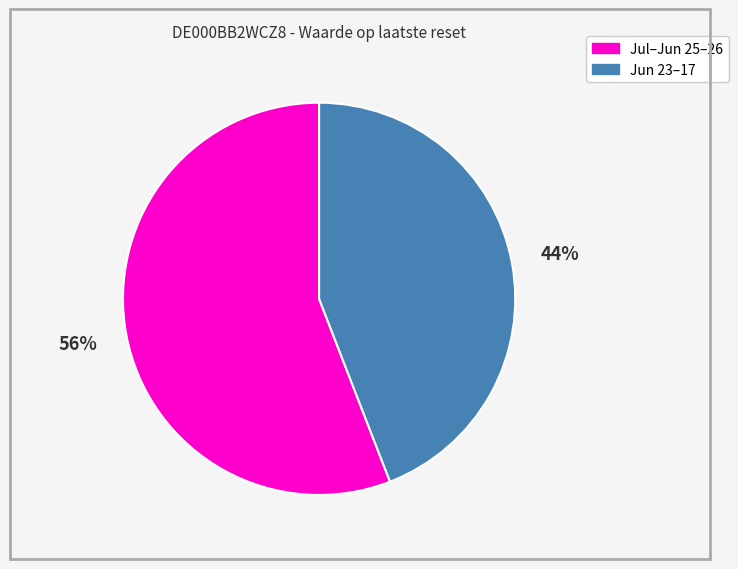

What is the ratio of the value at Jul–Jun 25–26 to the value at Jun 23–17?

1.3